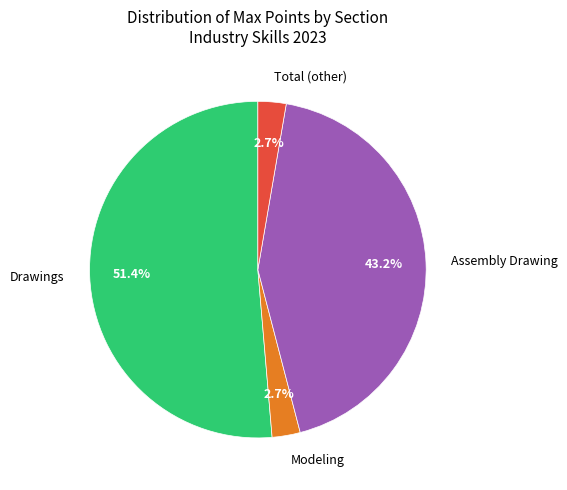

Do Drawings and Total (other) together represent more than half of the pie?

Yes